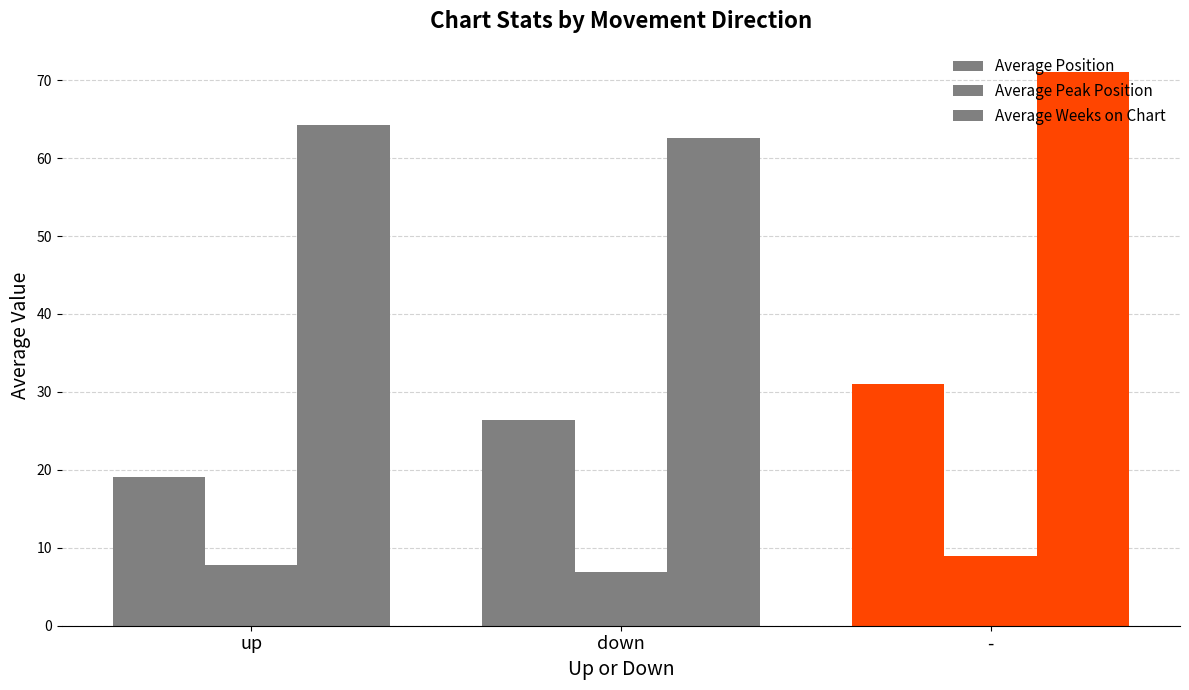

How many distinct data groups are displayed?

3